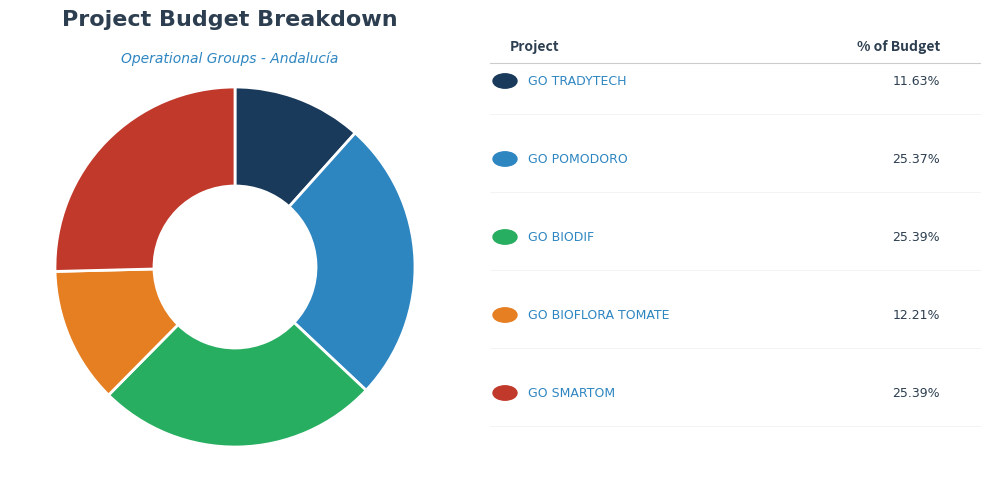

Is there any slice that represents more than half of the pie?

No